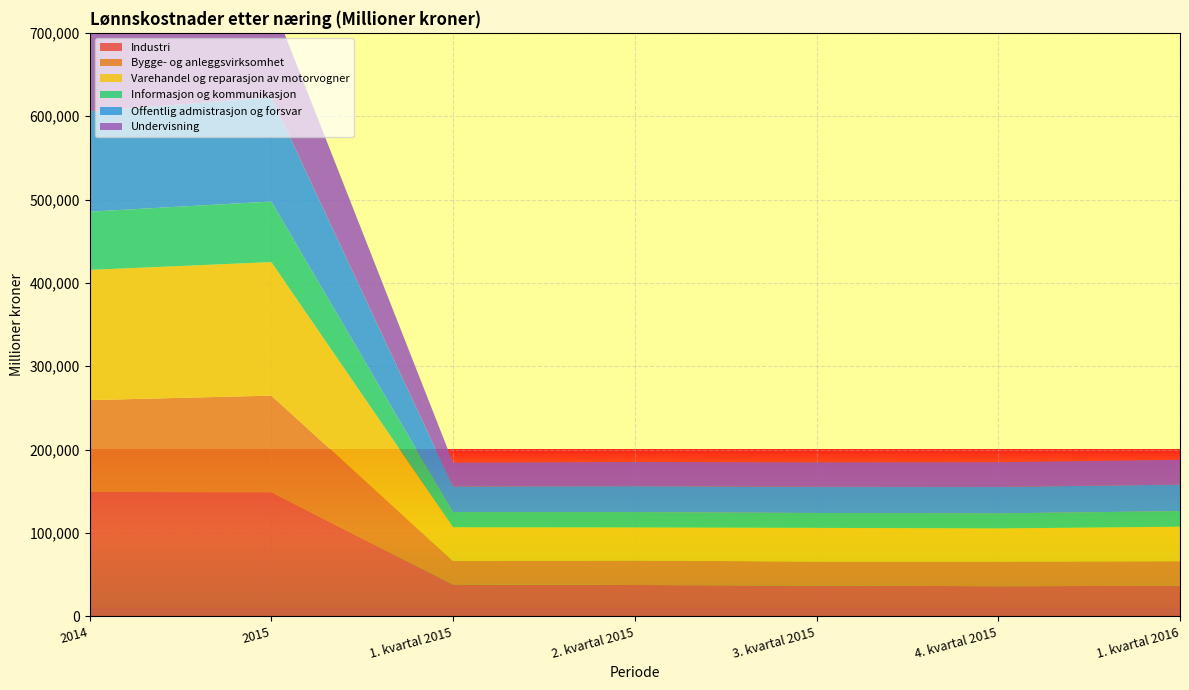

Reading left to right, transcribe all the data shown in this chart.

Industri: 2014=149200	2015=148835	1. kvartal 2015=38249	2. kvartal 2015=37576	3. kvartal 2015=36897	4. kvartal 2015=36113	1. kvartal 2016=36624
Bygge- og anleggsvirksomhet: 2014=110192	2015=115945	1. kvartal 2015=28205	2. kvartal 2015=29394	3. kvartal 2015=28782	4. kvartal 2015=29564	1. kvartal 2016=29511
Varehandel og reparasjon av motorvogner: 2014=156211	2015=160176	1. kvartal 2015=40363	2. kvartal 2015=39615	3. kvartal 2015=40444	4. kvartal 2015=39755	1. kvartal 2016=41382
Informasjon og kommunikasjon: 2014=69873	2015=72669	1. kvartal 2015=18240	2. kvartal 2015=18480	3. kvartal 2015=17866	4. kvartal 2015=18083	1. kvartal 2016=18731
Offentlig admistrasjon og forsvar: 2014=120309	2015=124900	1. kvartal 2015=30724	2. kvartal 2015=31096	3. kvartal 2015=31404	4. kvartal 2015=31676	1. kvartal 2016=31789
Undervisning: 2014=111093	2015=116454	1. kvartal 2015=28508	2. kvartal 2015=28980	3. kvartal 2015=29277	4. kvartal 2015=29689	1. kvartal 2016=29767